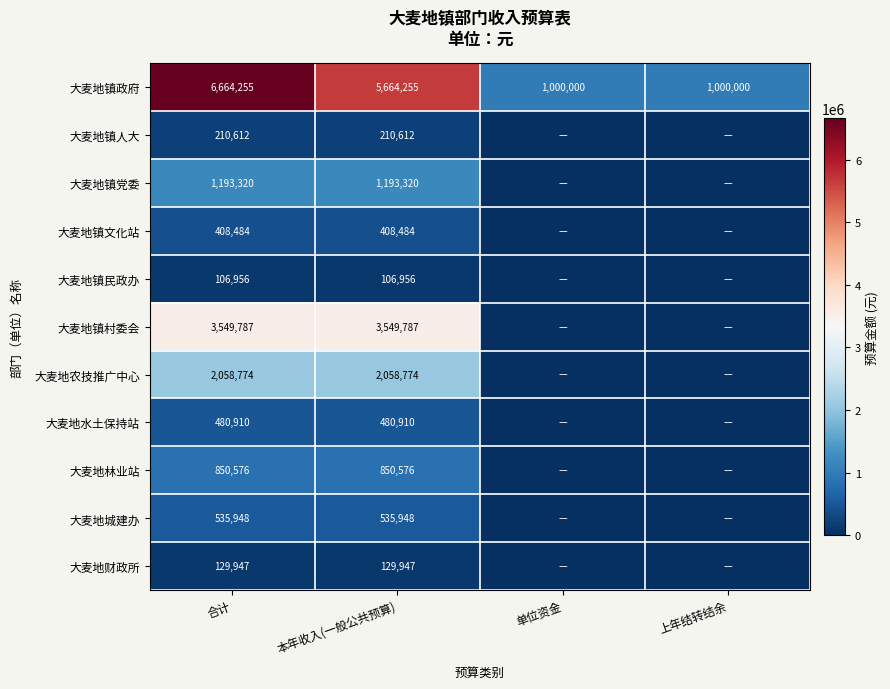

The value of 大麦地镇民政办 at 本年收入(一般公共预算) is 106956. True or false?

True